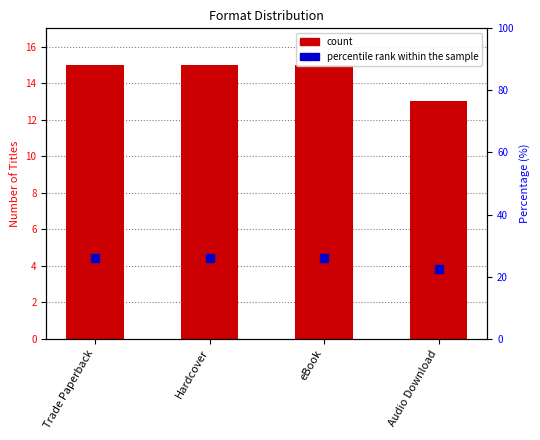

Which series has the largest Y range (max minus min)?

percentile rank within the sample